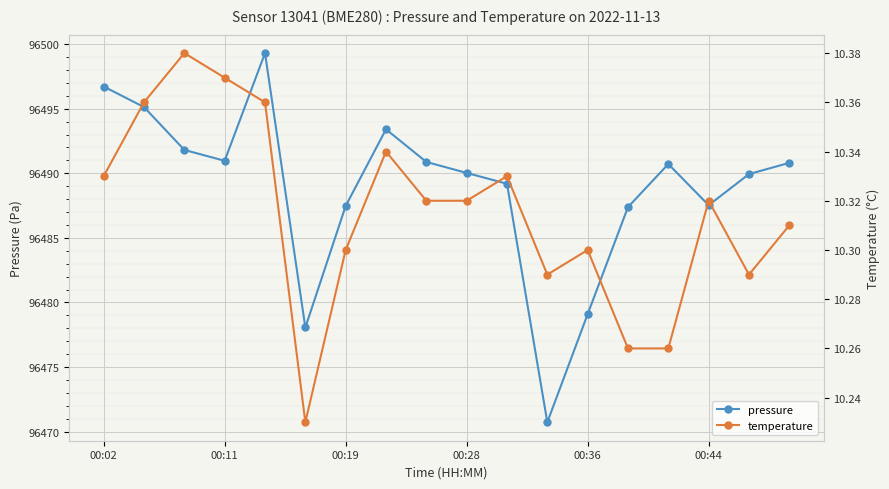

True or false: temperature and pressure cross at least once.

False